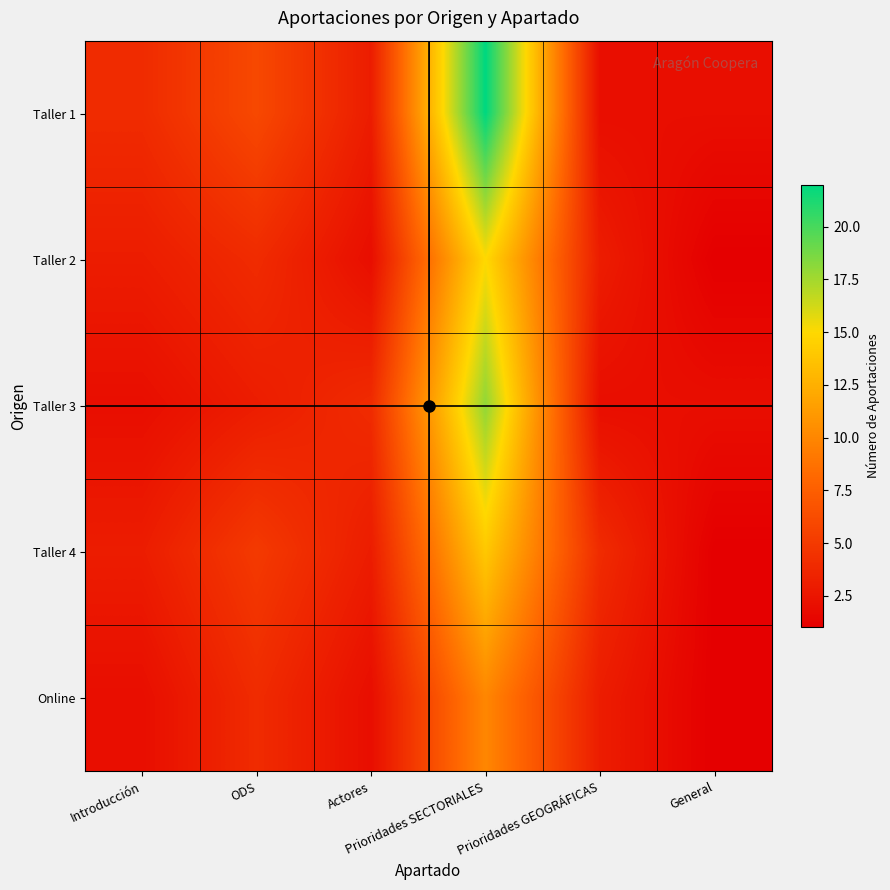

What is the greatest value displayed?

22